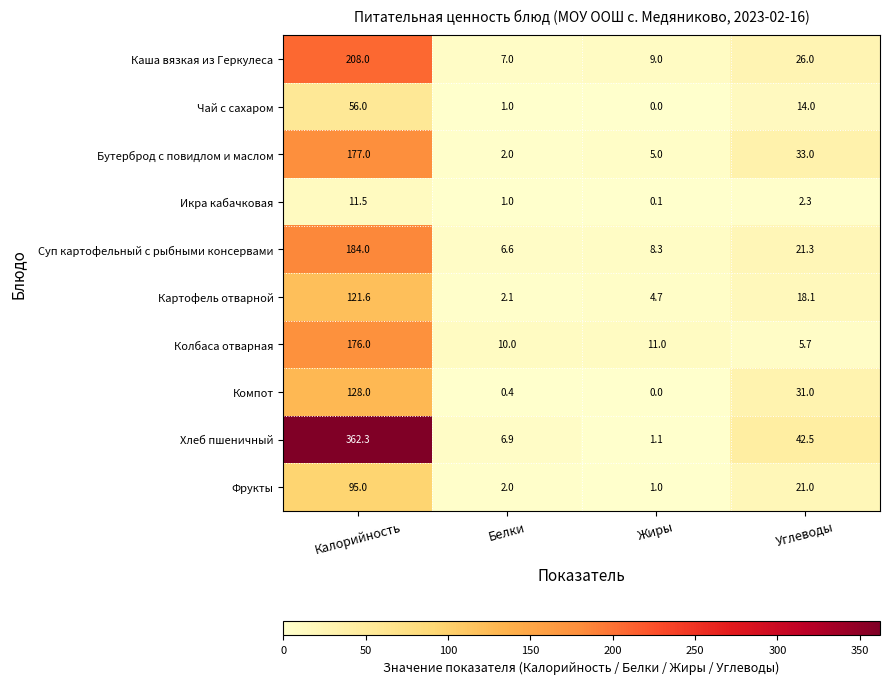

What is the difference between the maximum and minimum values in the Картофель отварной series?

119.5